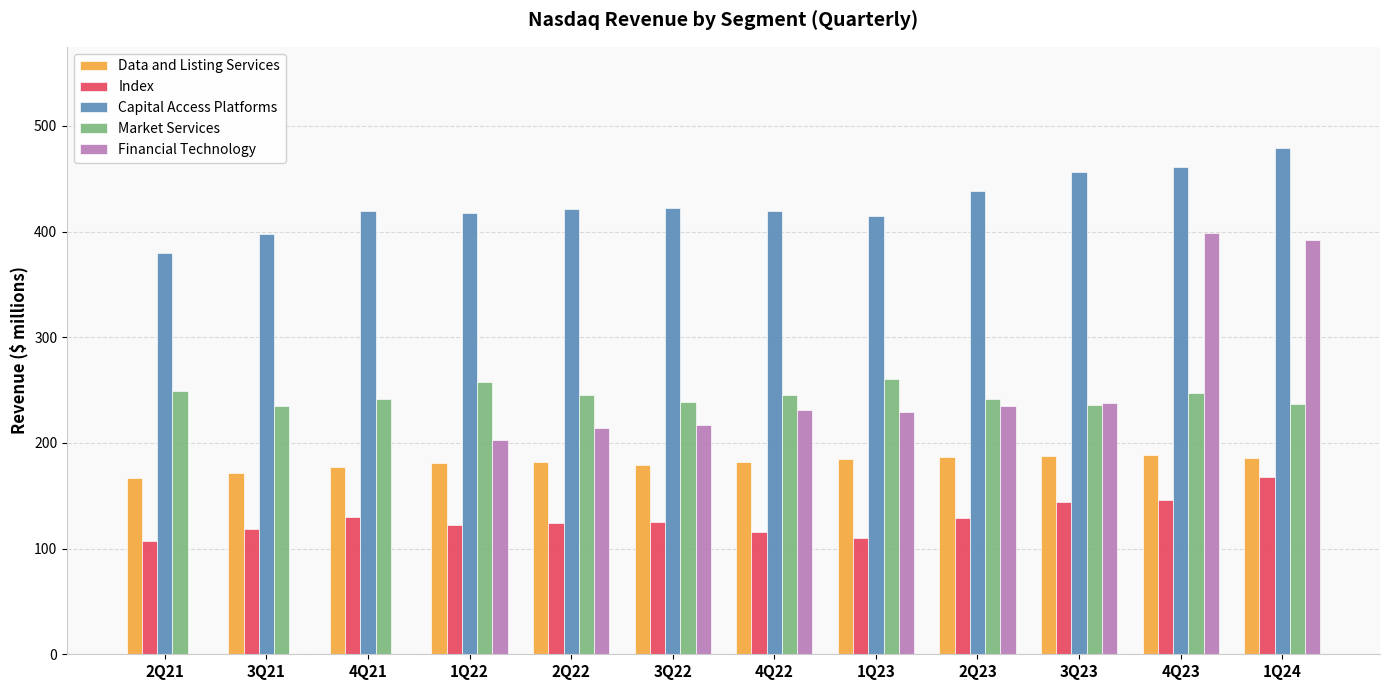

Which series has the largest range (max minus min)?

Financial Technology